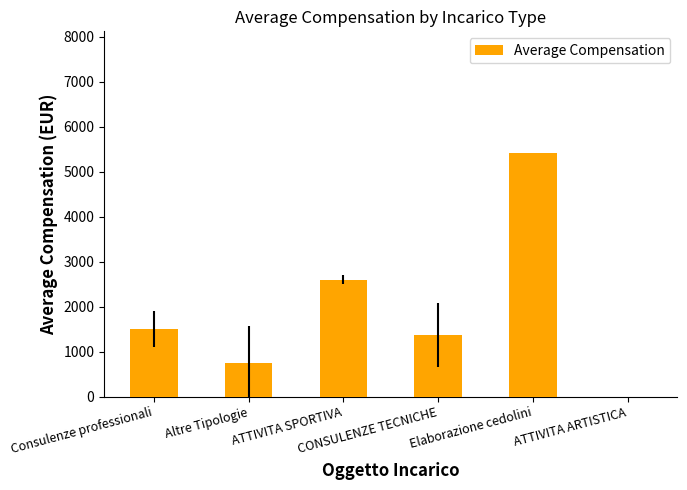

How many values are above zero?

5